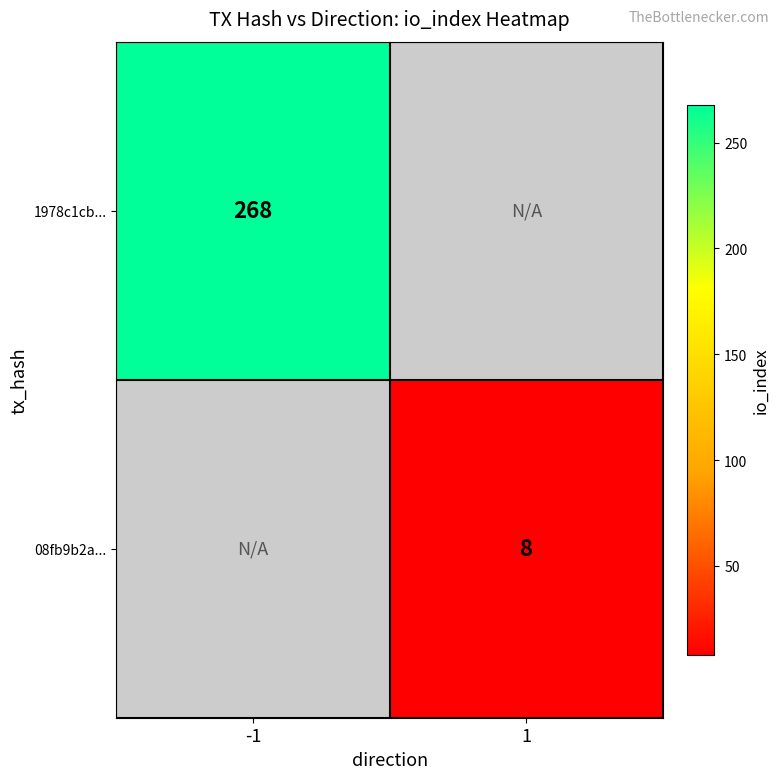

Which has a higher value, 1 or -1?

-1